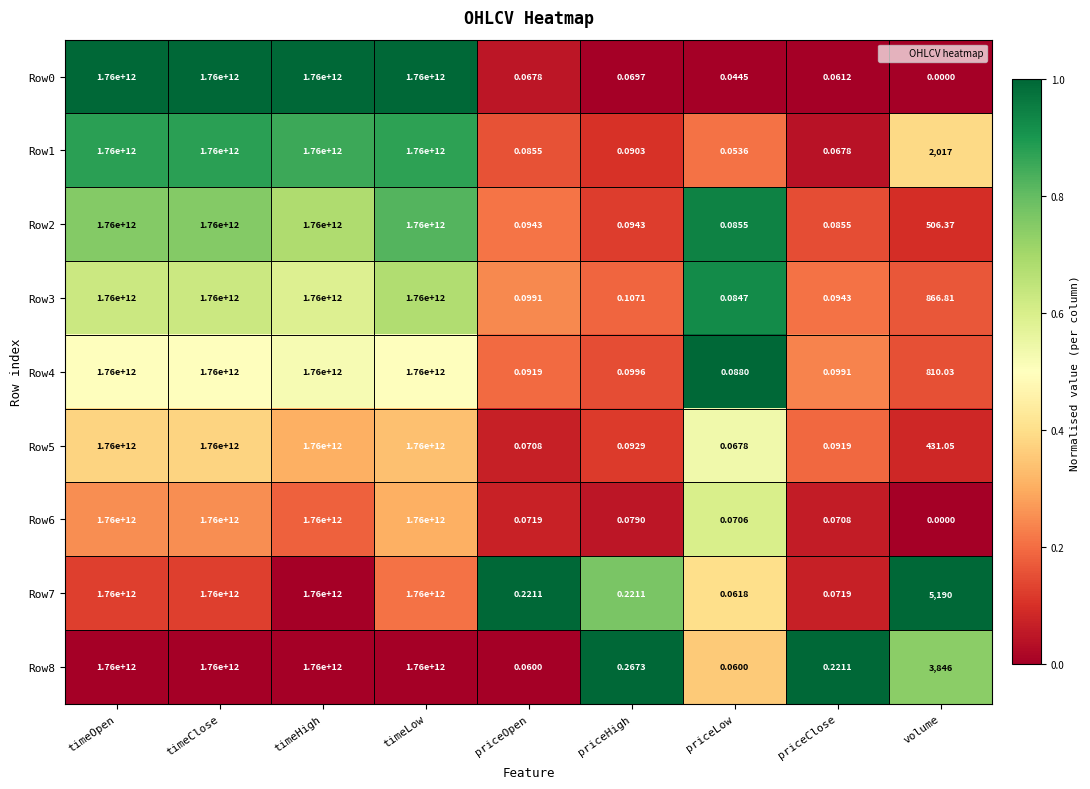

Where is Row3 nearest to the value 880000000000?

volume